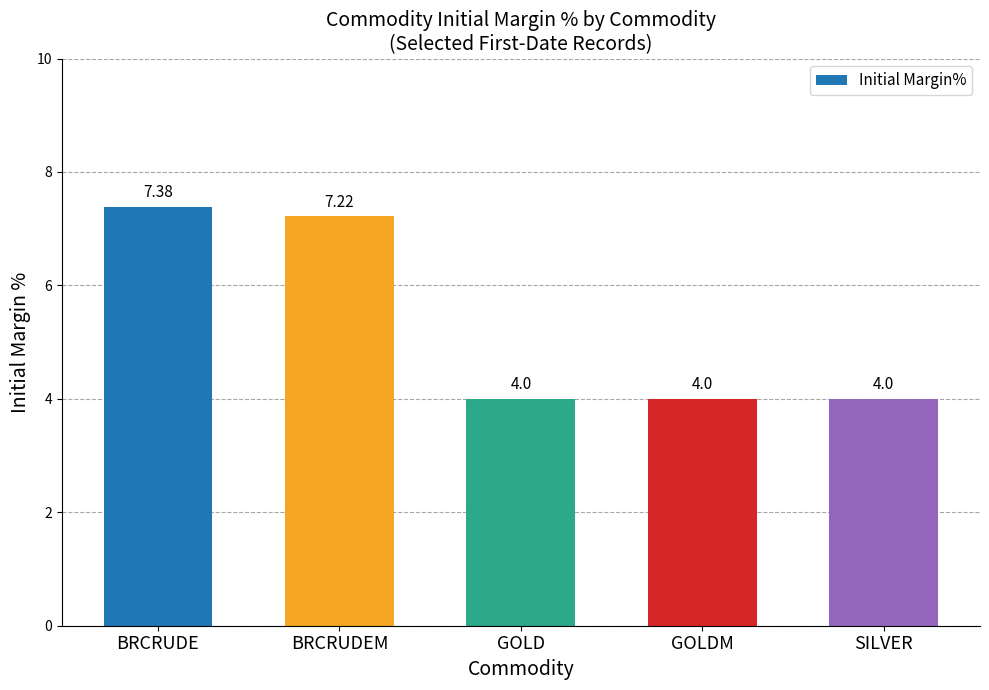

What is the label of the 4th bar from the right?

BRCRUDEM